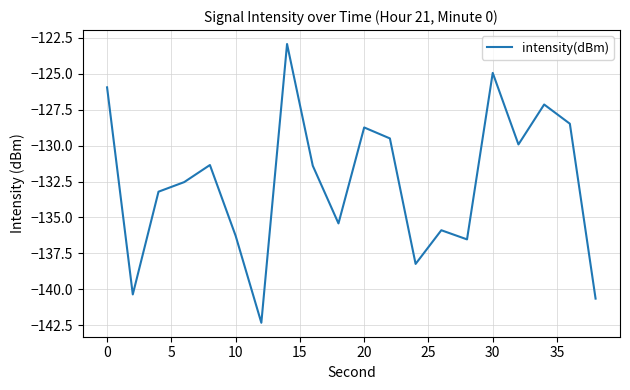

What is the minimum value shown in the chart?

-142.3